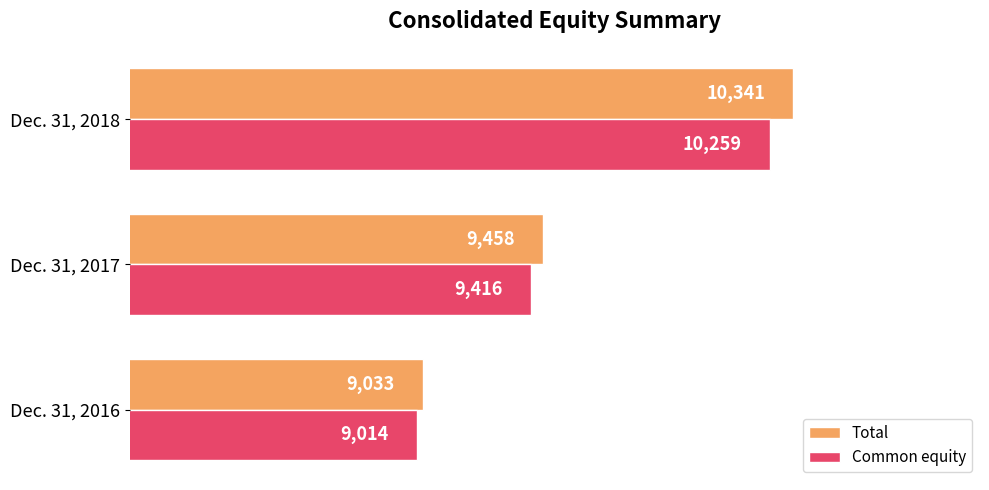

At which label is Common equity closest to 9636?

Dec. 31, 2017